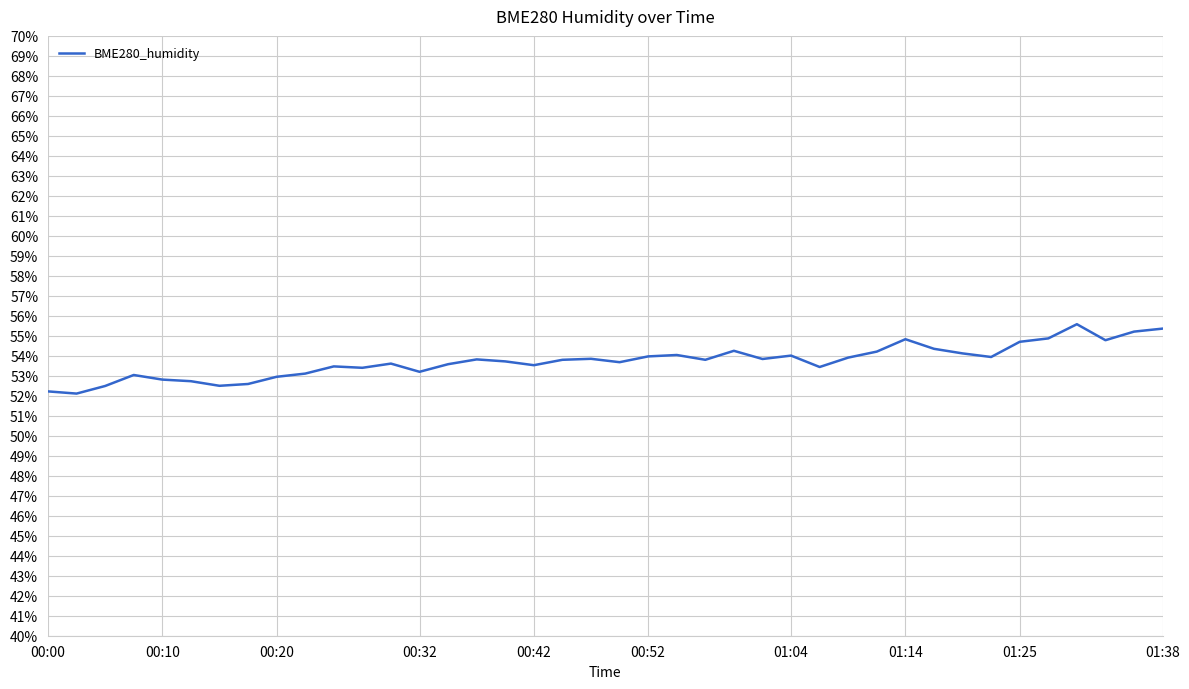

What is the difference between the maximum and second lowest values?

3.4